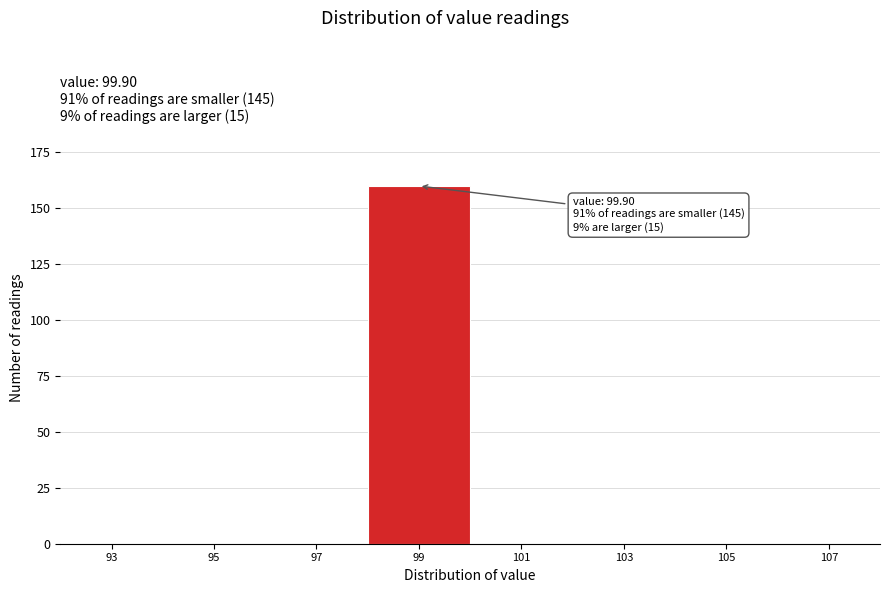

Reading left to right, list all the values displayed in this chart.

93=0	95=0	97=0	99=160	101=0	103=0	105=0	107=0